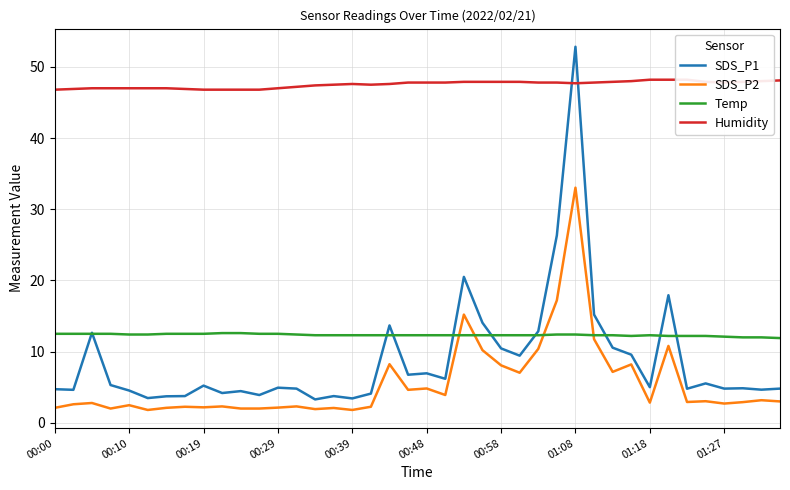

Which has a higher value, 37 or 10?

37